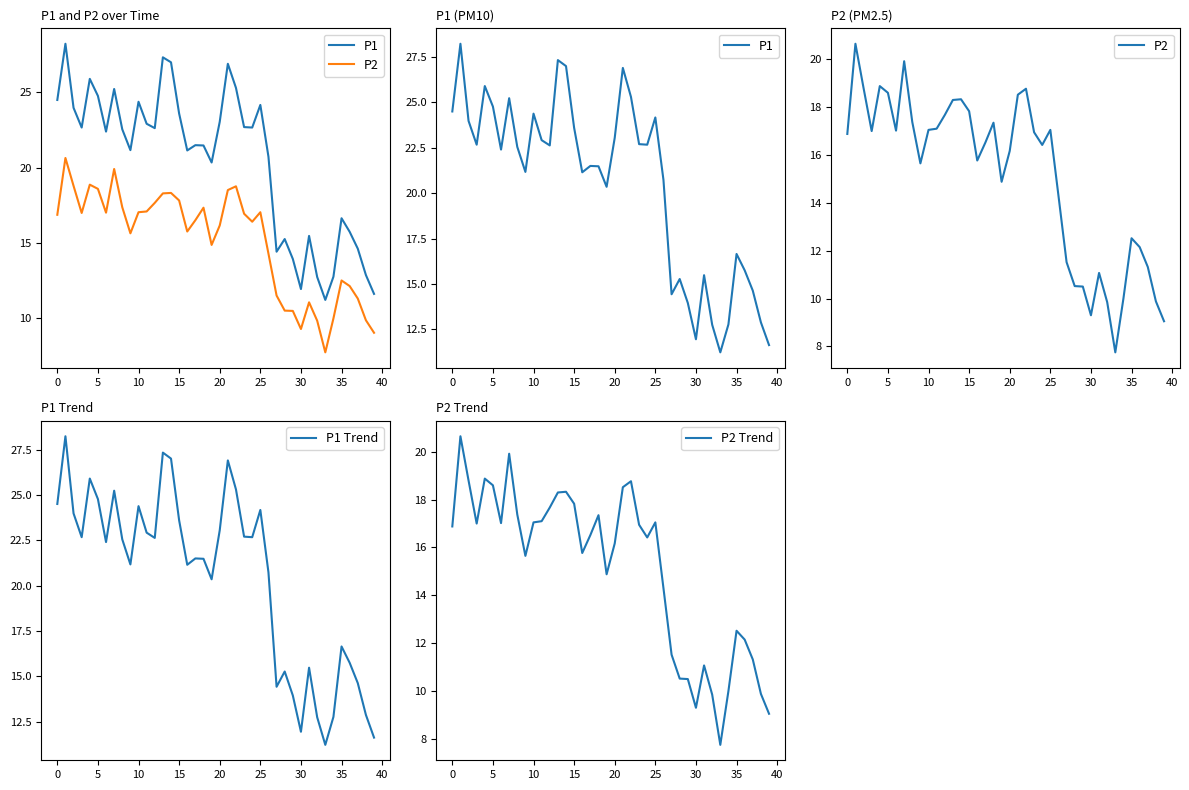

True or false: P1 and P2 cross at least once.

False